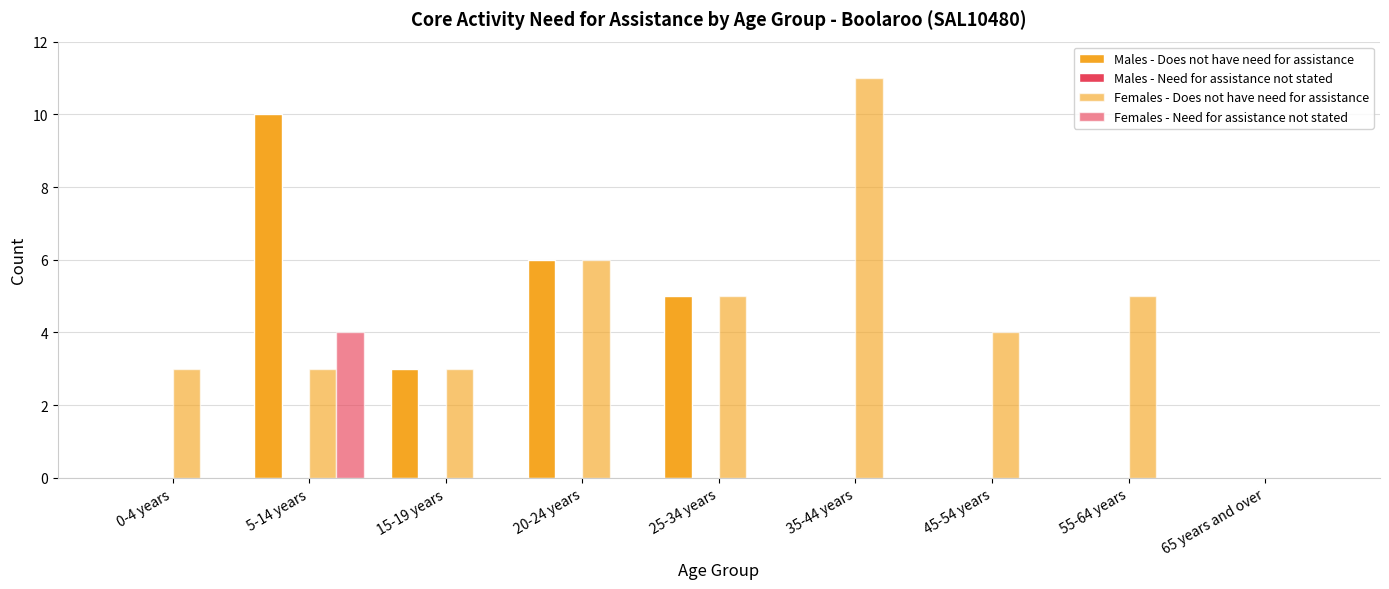

How many categories are shown in the chart?

9